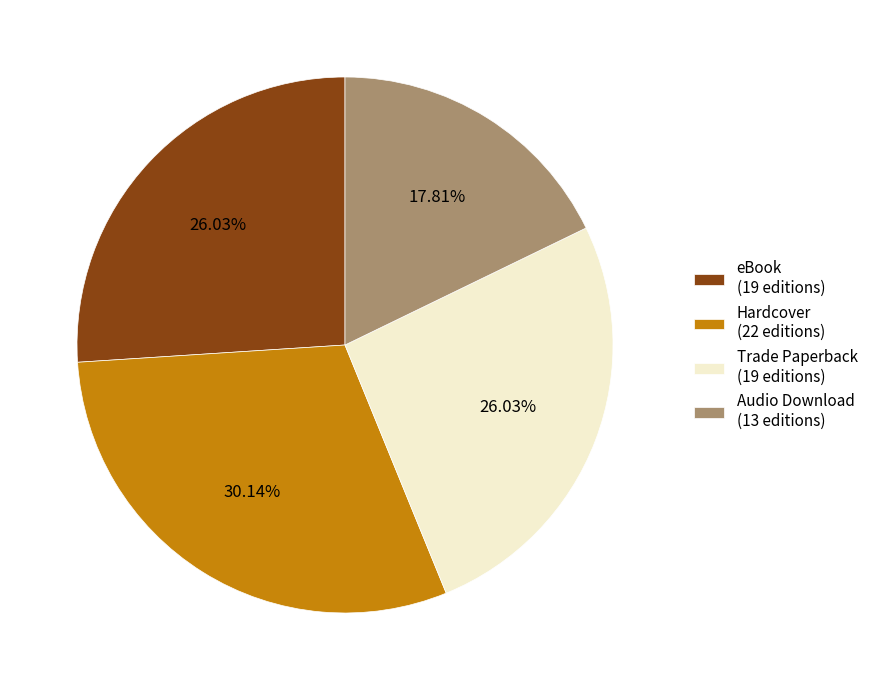

To the nearest percent, what is the difference between the eBook and Audio Download slice percentages?

8%